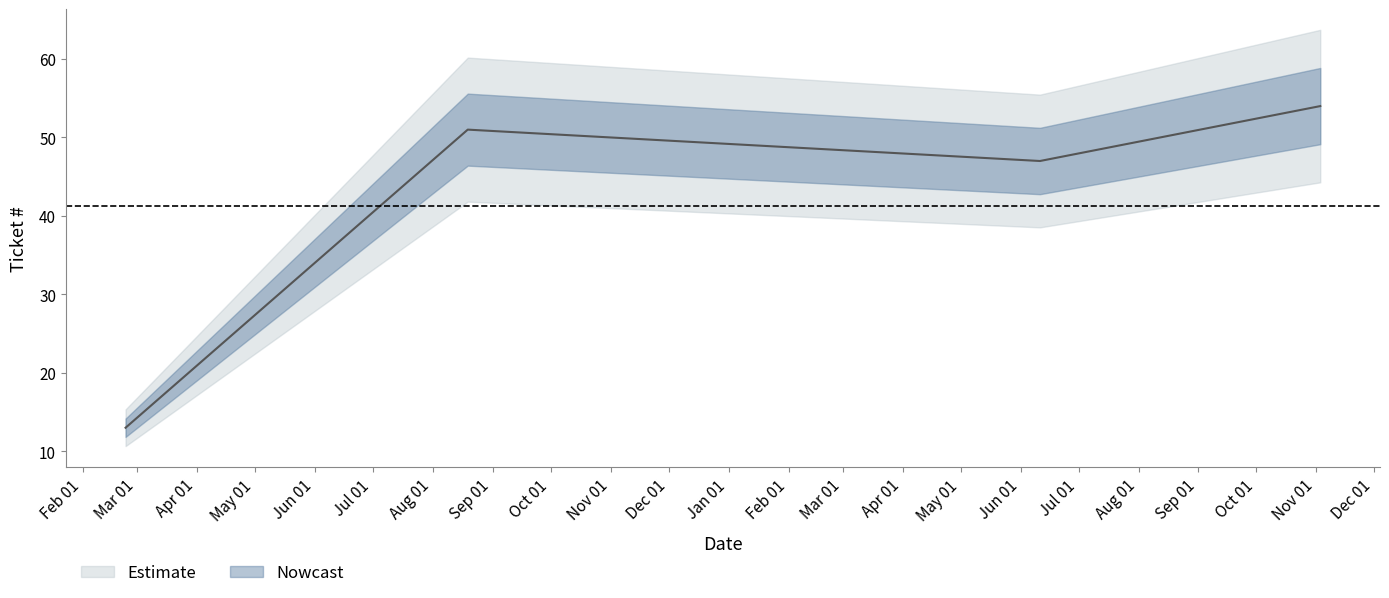

Between 2017-02-23 and 2018-06-11, which is larger?

2018-06-11